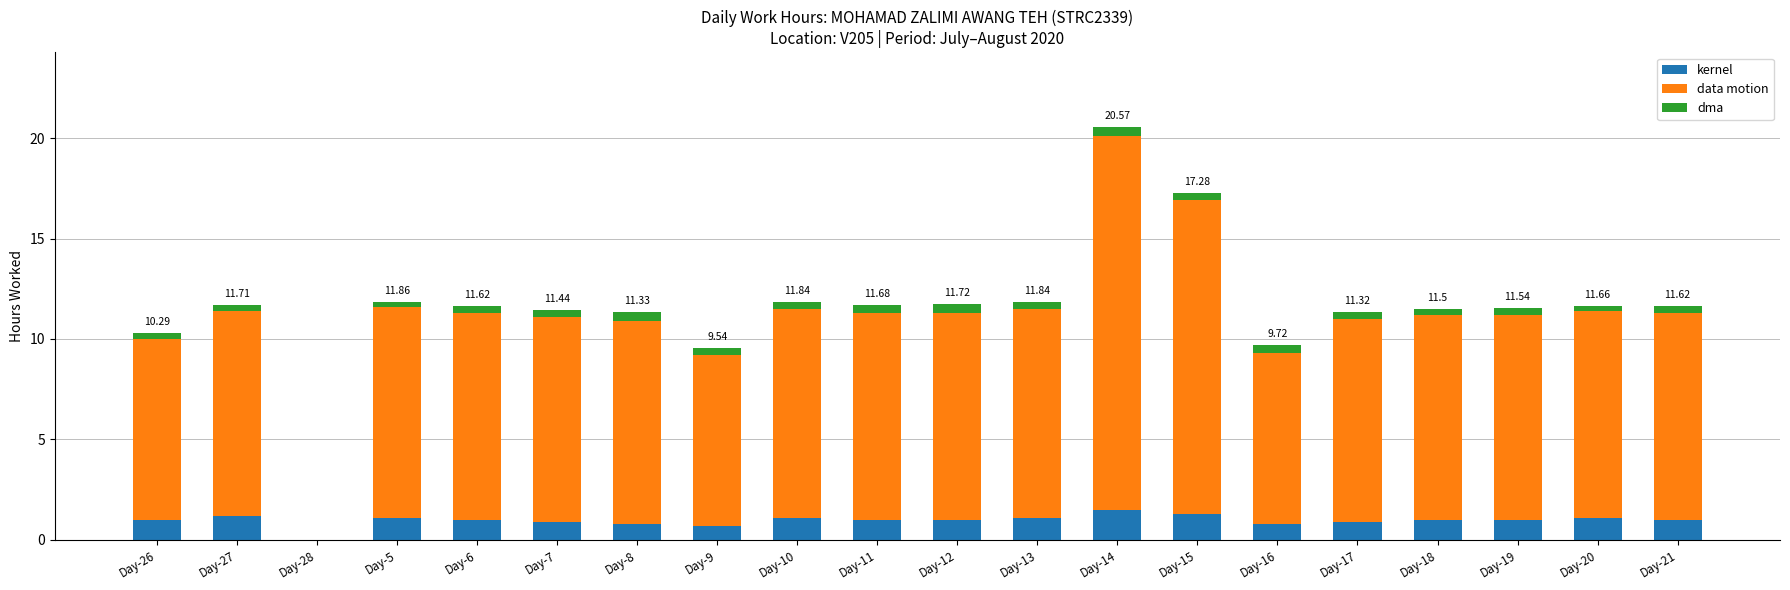

At which category is the sum across all series the highest?

Day-14